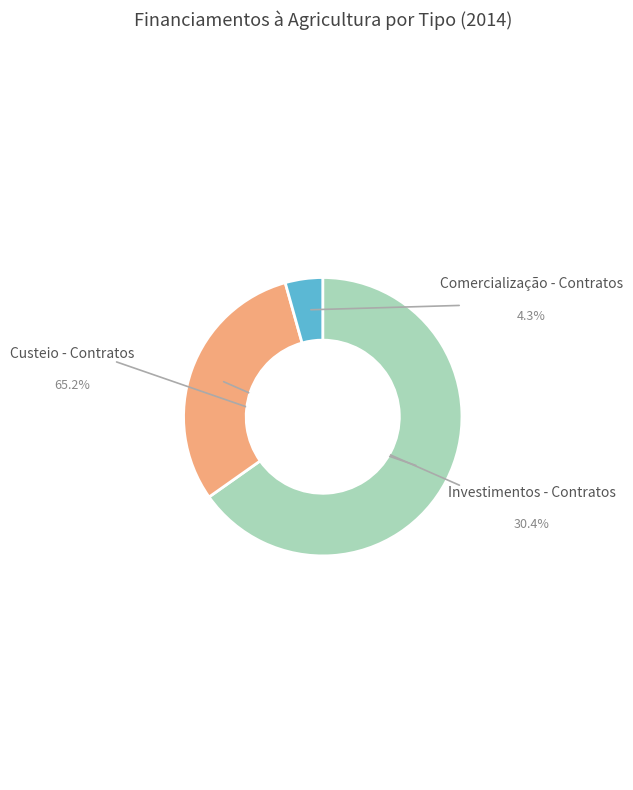

Which category has the smallest portion of the pie?

Comercialização - Contratos